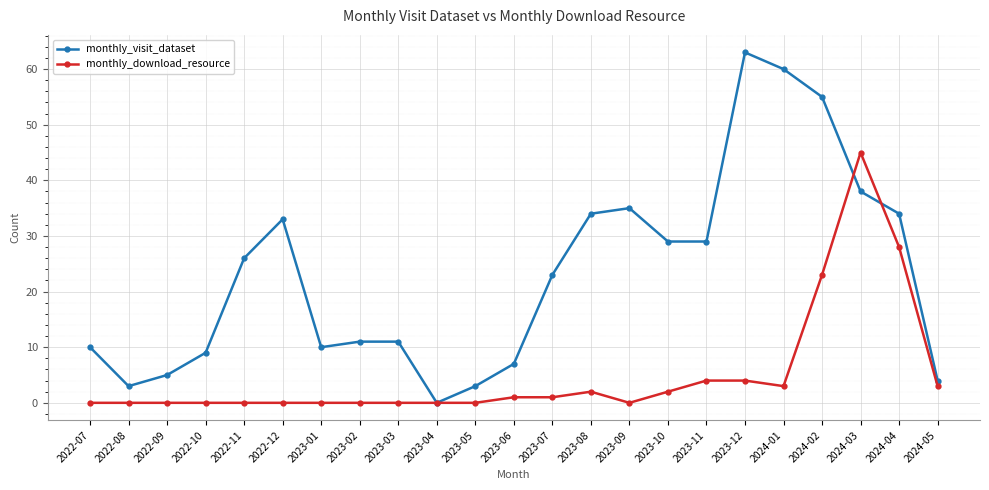

Which series has the widest spread of values?

monthly_visit_dataset